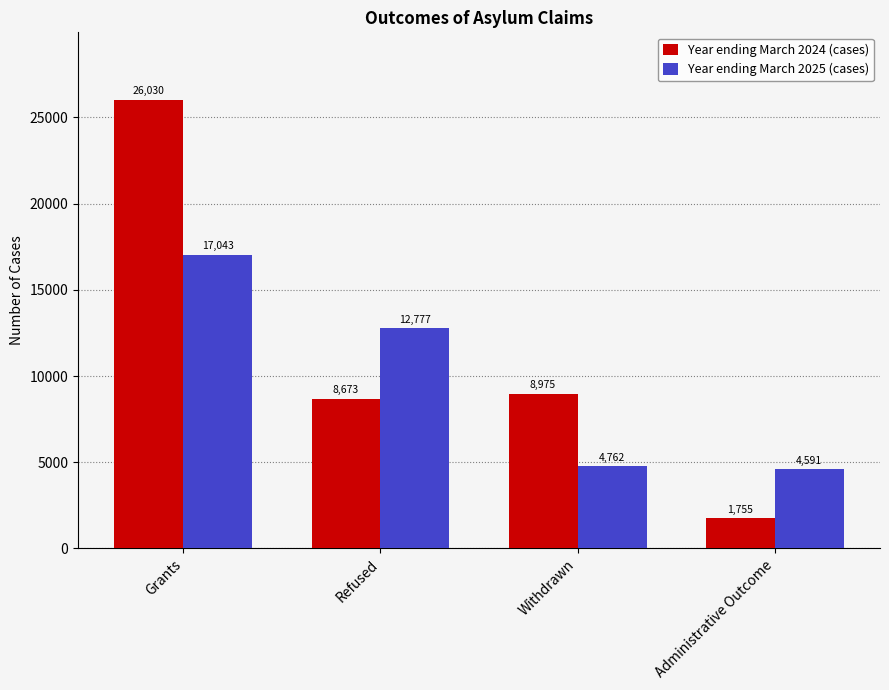

The value of Year ending March 2025 (cases) at Grants is 24672. True or false?

False